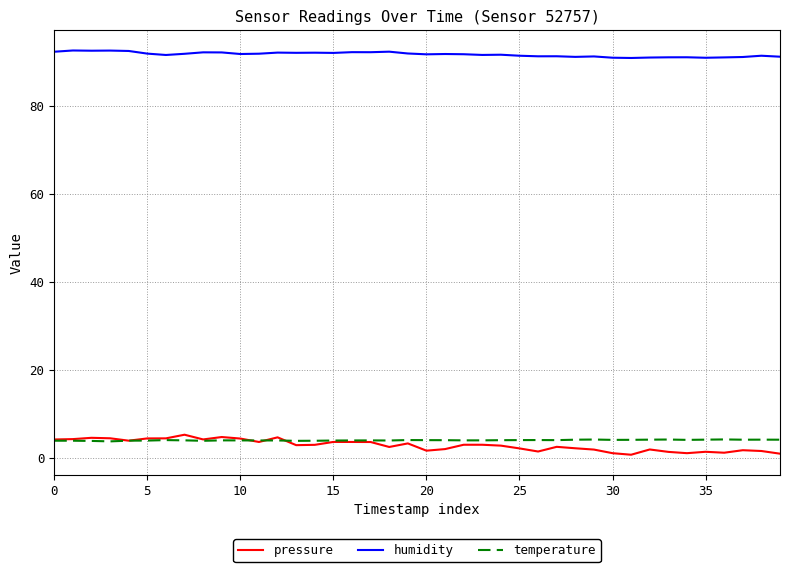

Which series has the largest total across all categories?

humidity